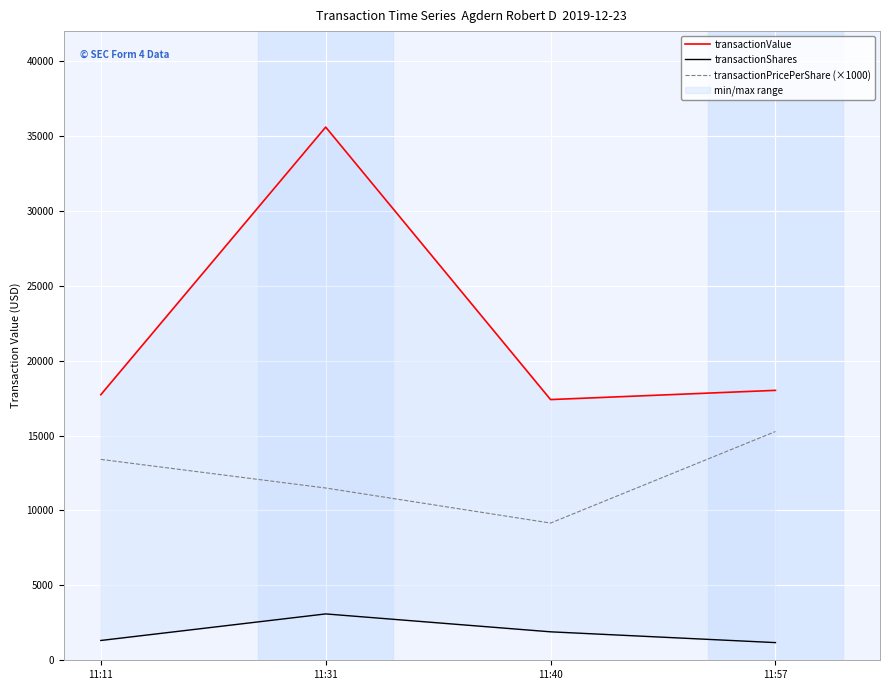

At 11:40, list the series in order from largest to smallest.

transactionValue, transactionPricePerShare (×1000), transactionShares